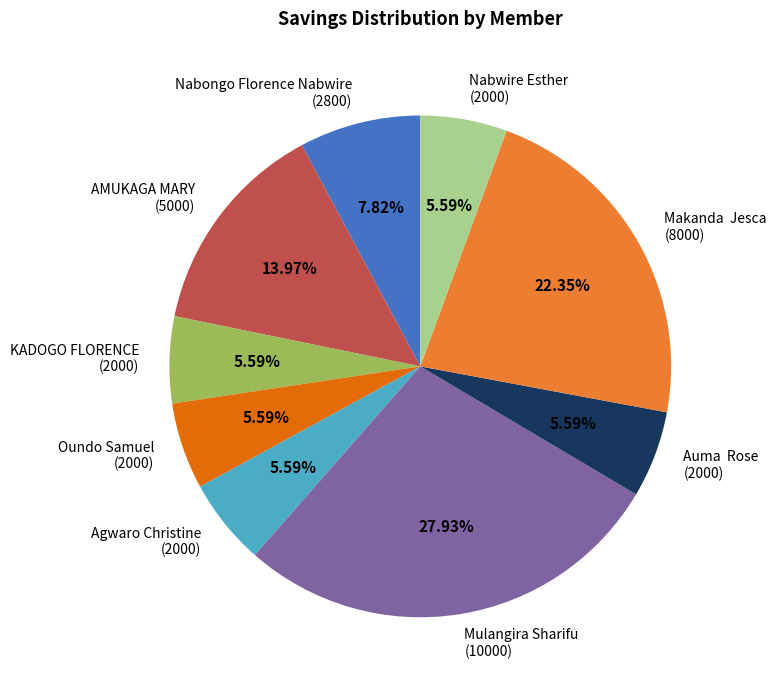

Is the sum of Auma Rose (2000) and Nabongo Florence Nabwire (2800) greater than half?

No